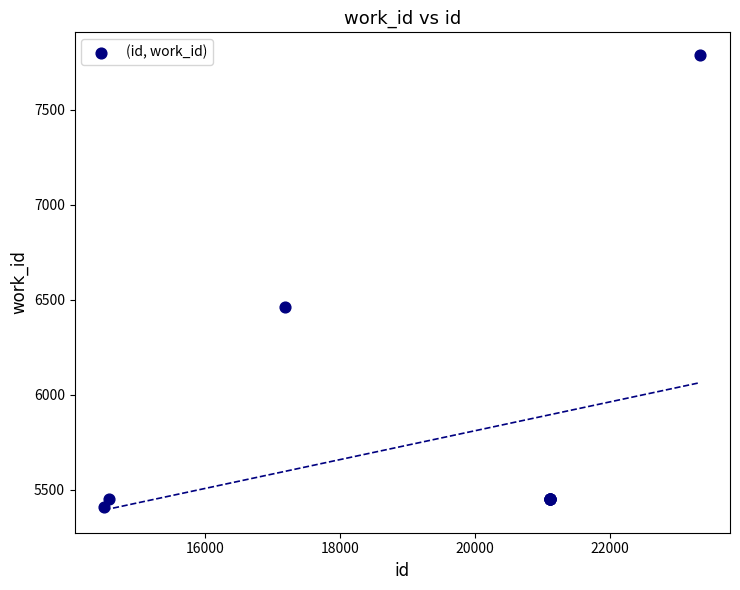

What Y value in the scatter plot is closest to 6597?

6462